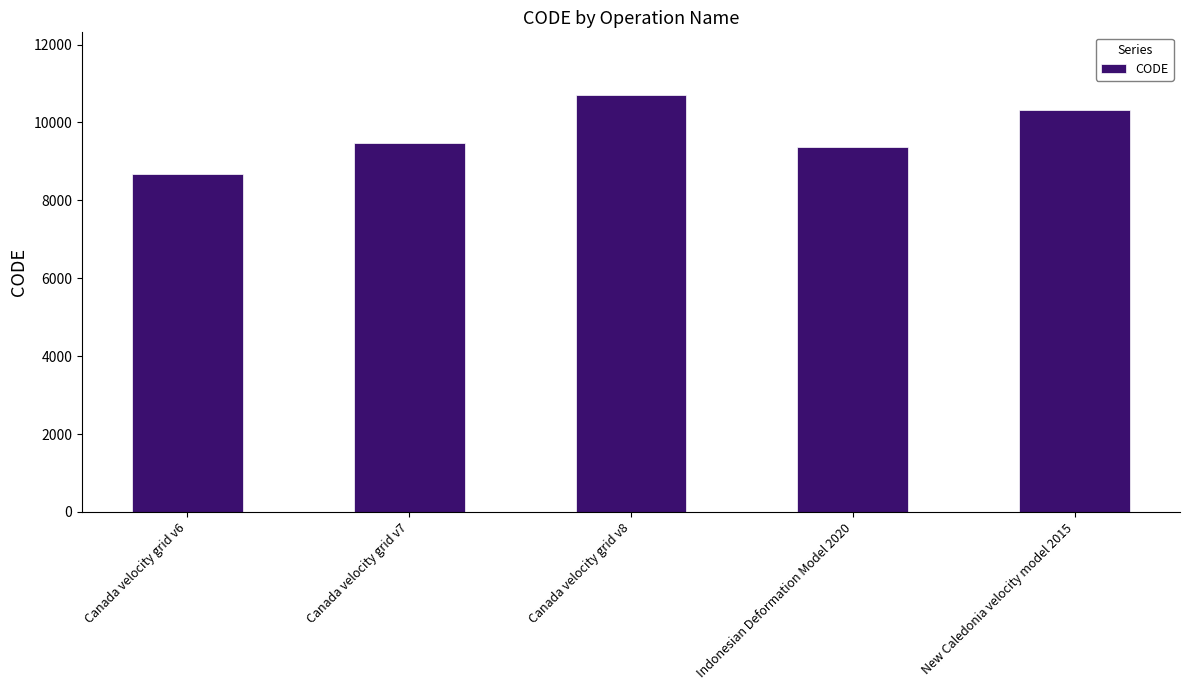

What is the value of the 4th bar from the left?

9375